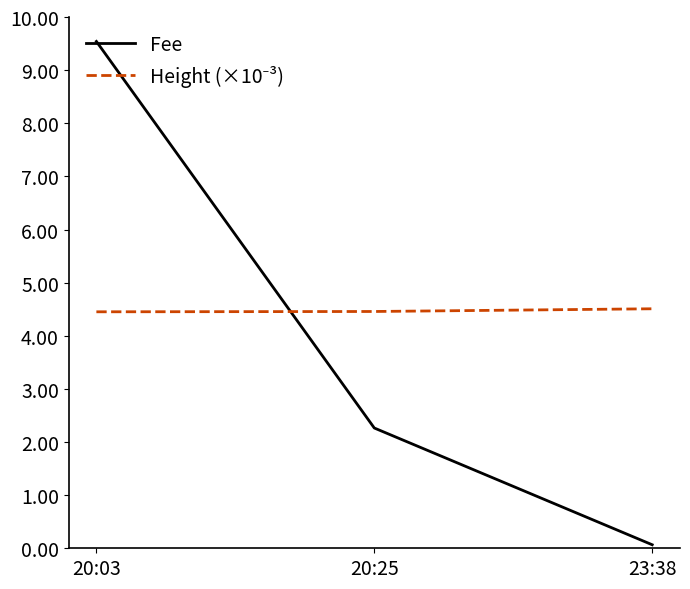

What is the average value of the Fee series?

4.0